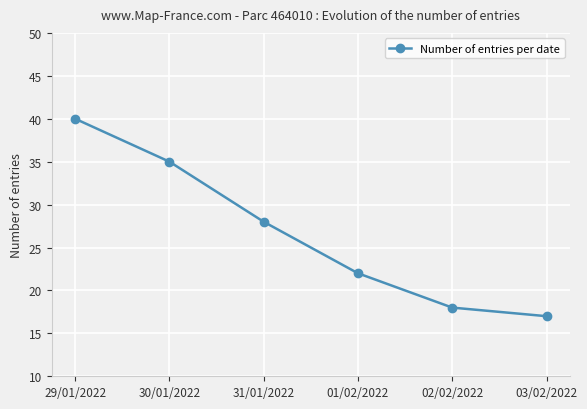

List the labels in order of value, largest first.

29/01/2022, 30/01/2022, 31/01/2022, 01/02/2022, 02/02/2022, 03/02/2022